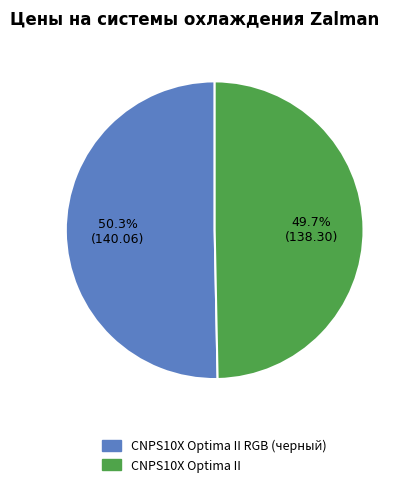

To the nearest percent, what is the average slice percentage?

50%